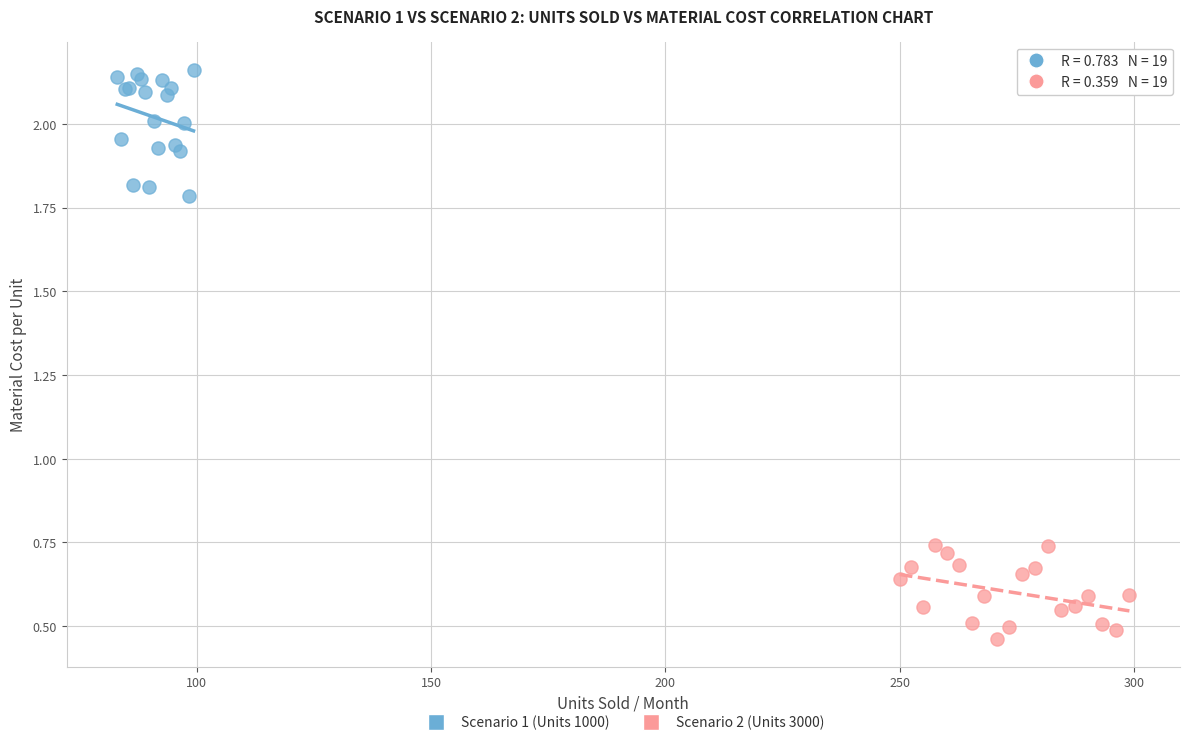

Which series reaches the maximum Y coordinate?

Scenario 1 (Units 1000)